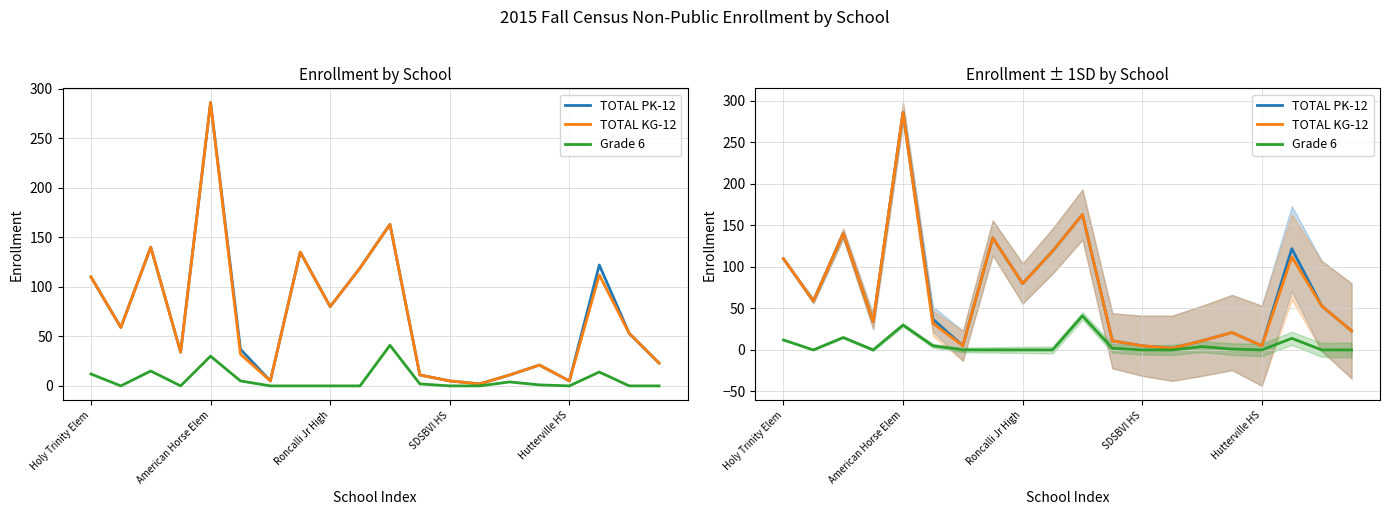

Count the number of categories in the chart.

20